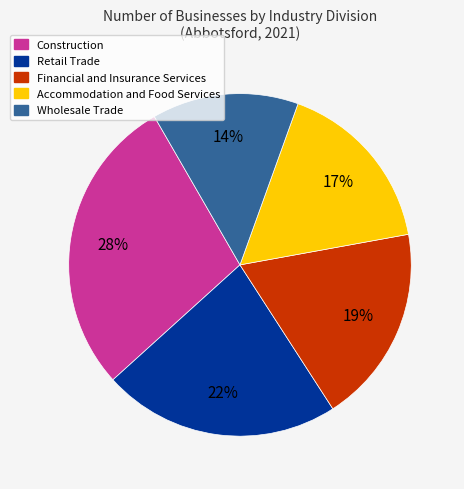

To the nearest percent, what is the combined percentage of Accommodation and Food Services and Construction?

45%